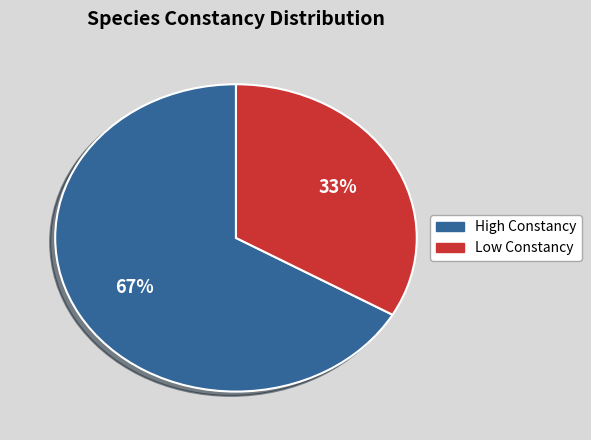

Is there any slice that represents more than half of the pie?

Yes